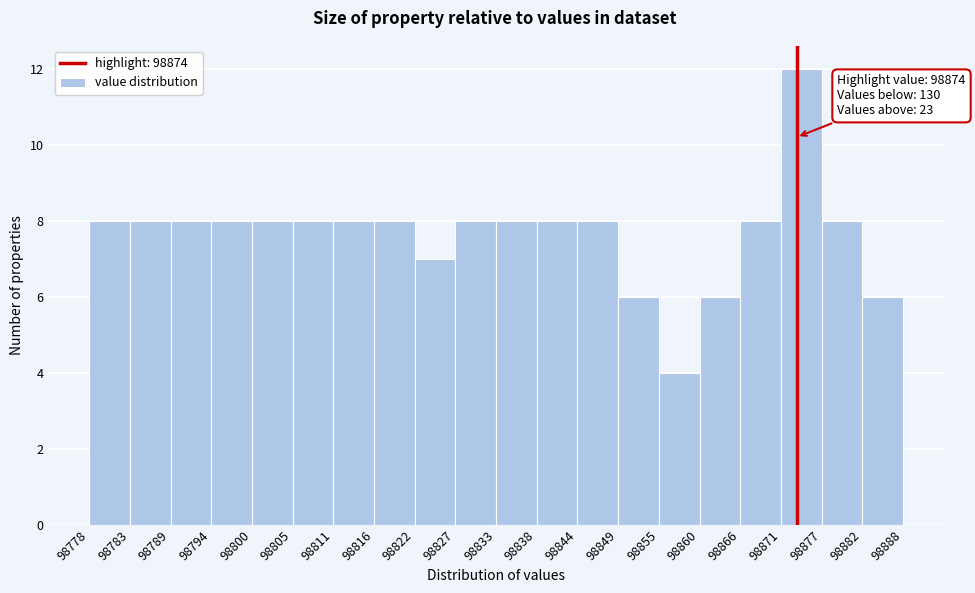

Over which range of the x-axis is the bar tallest?

98871 to 98877